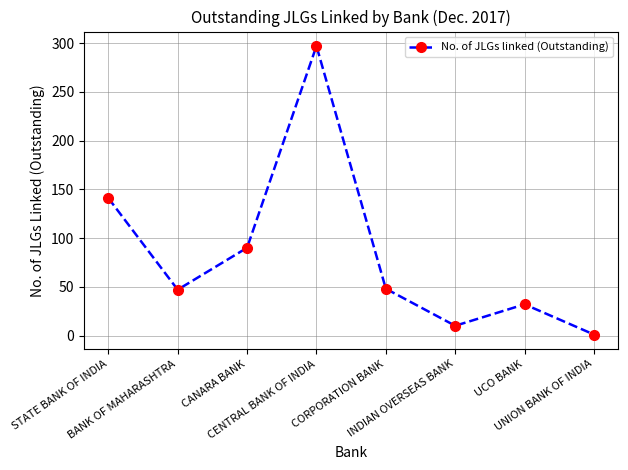

What is the maximum value shown in the chart?

297